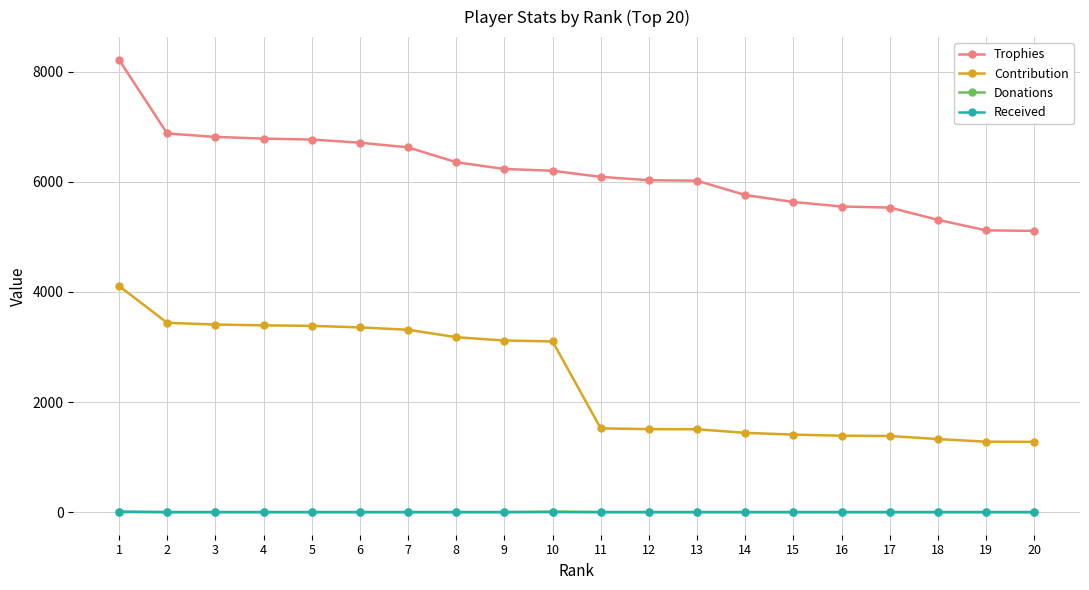

Count the number of categories in the chart.

20